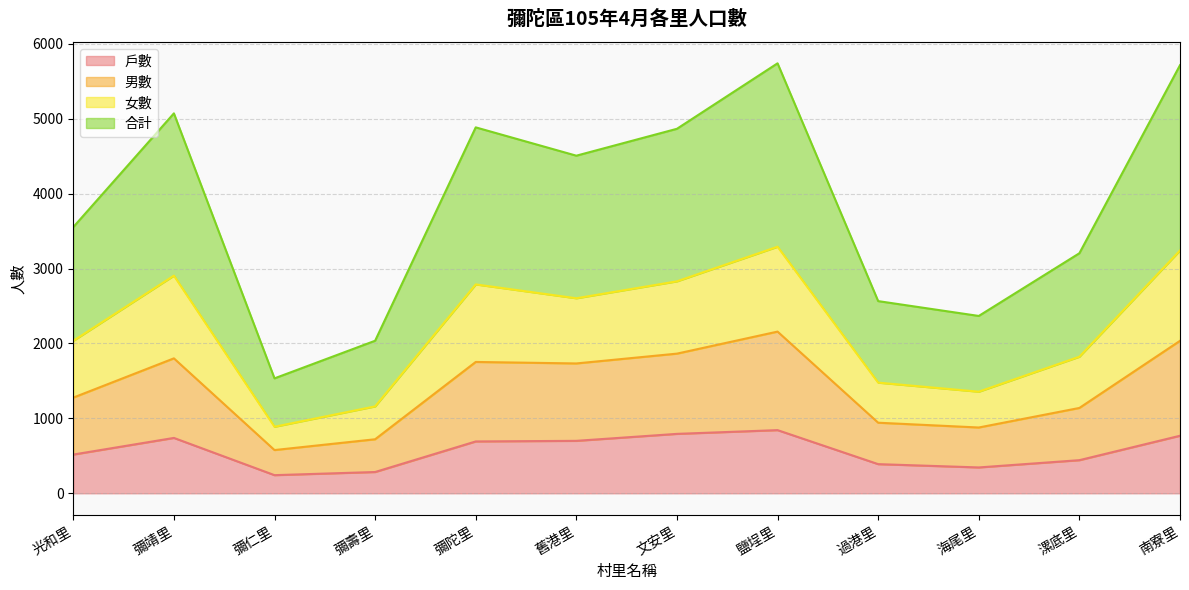

What is the total value across all series at 海尾里?

2367